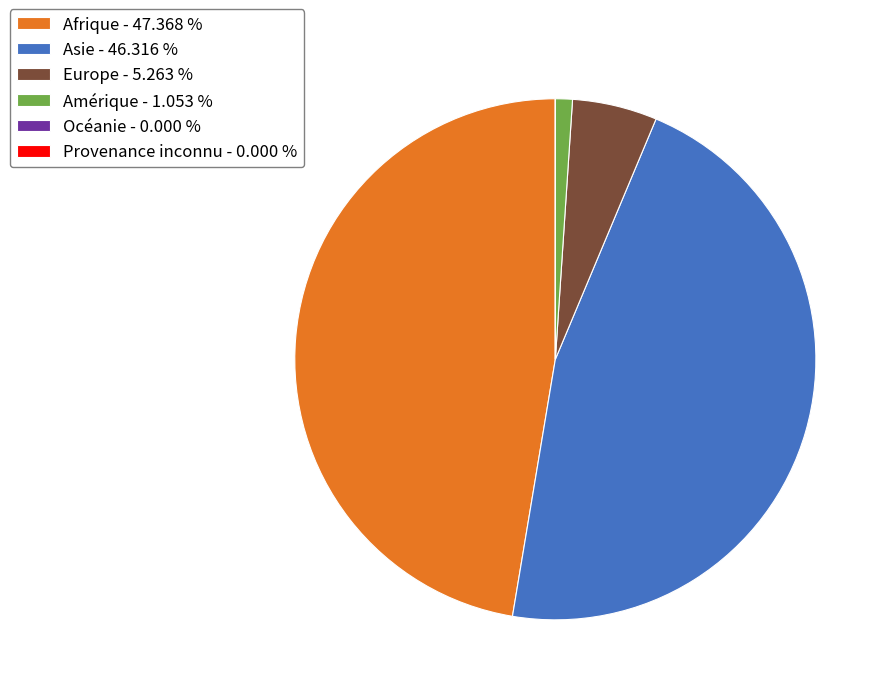

What is the largest slice in the pie chart?

Afrique